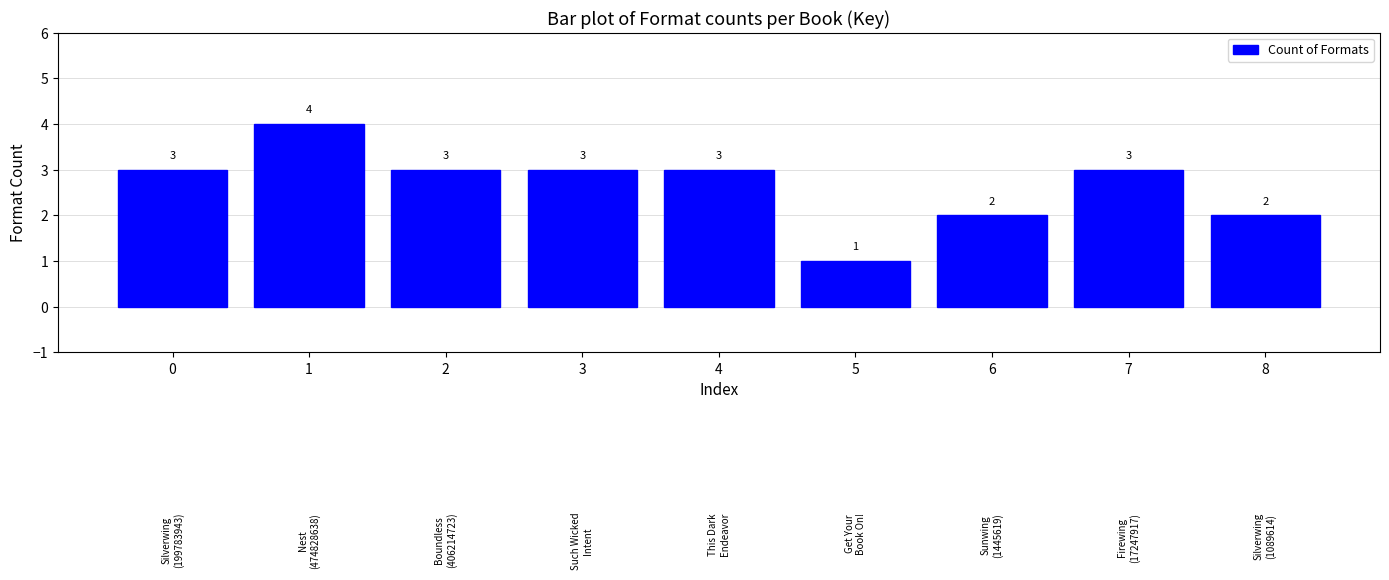

What is the value of the 4th bar from the left?

3